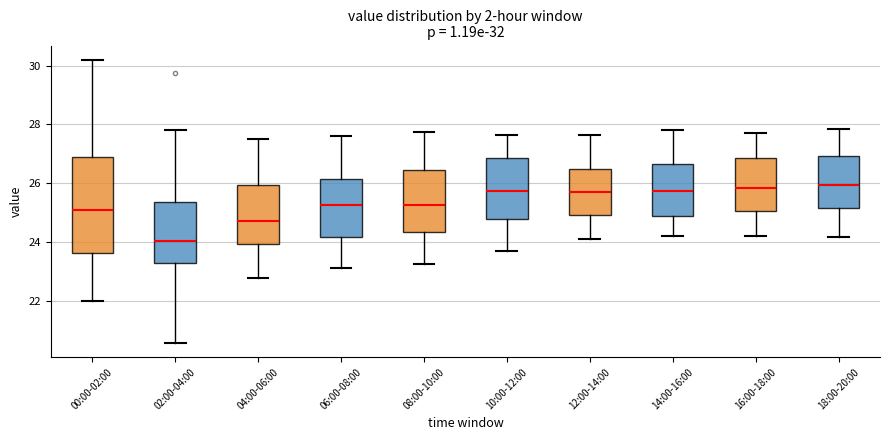

Which box's median line is the lowest?

02:00-04:00